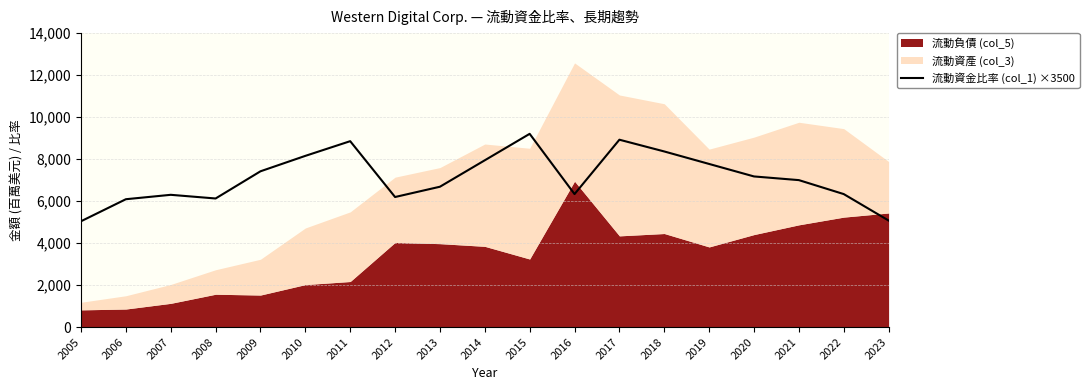

What is the difference between the maximum and minimum values?

4165.0